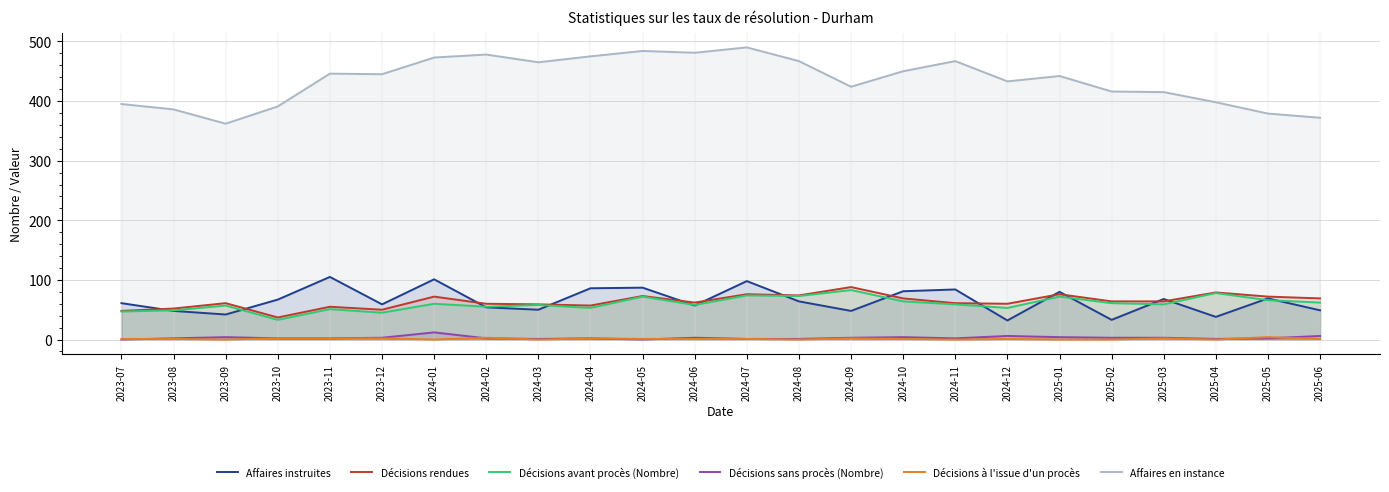

Does the chart have visible grid lines?

Yes